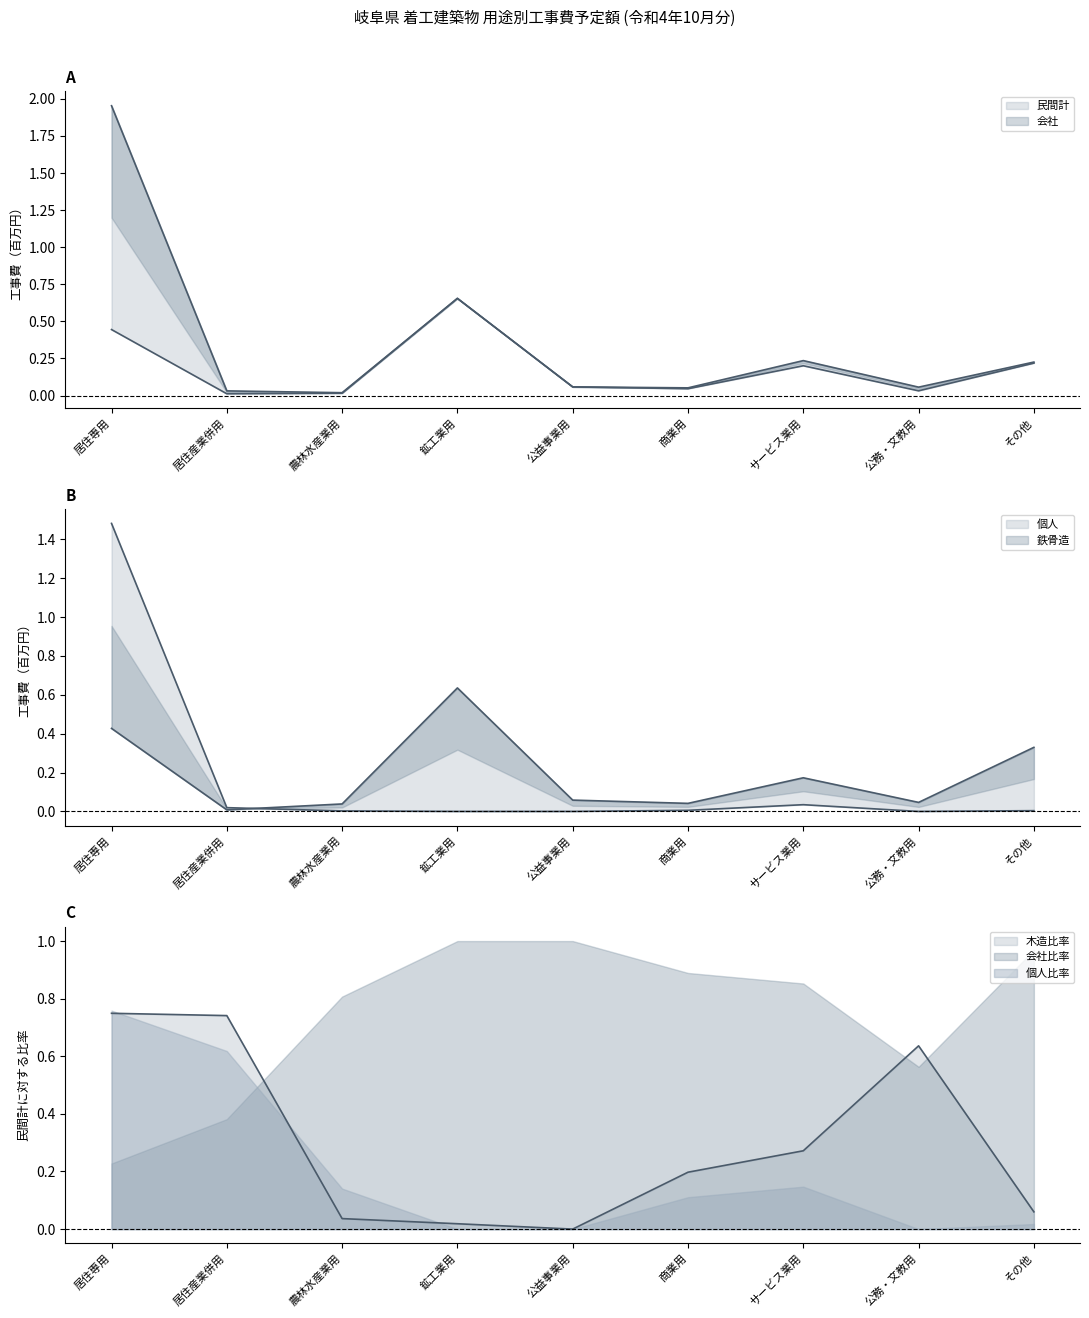

Does the chart have visible grid lines?

No